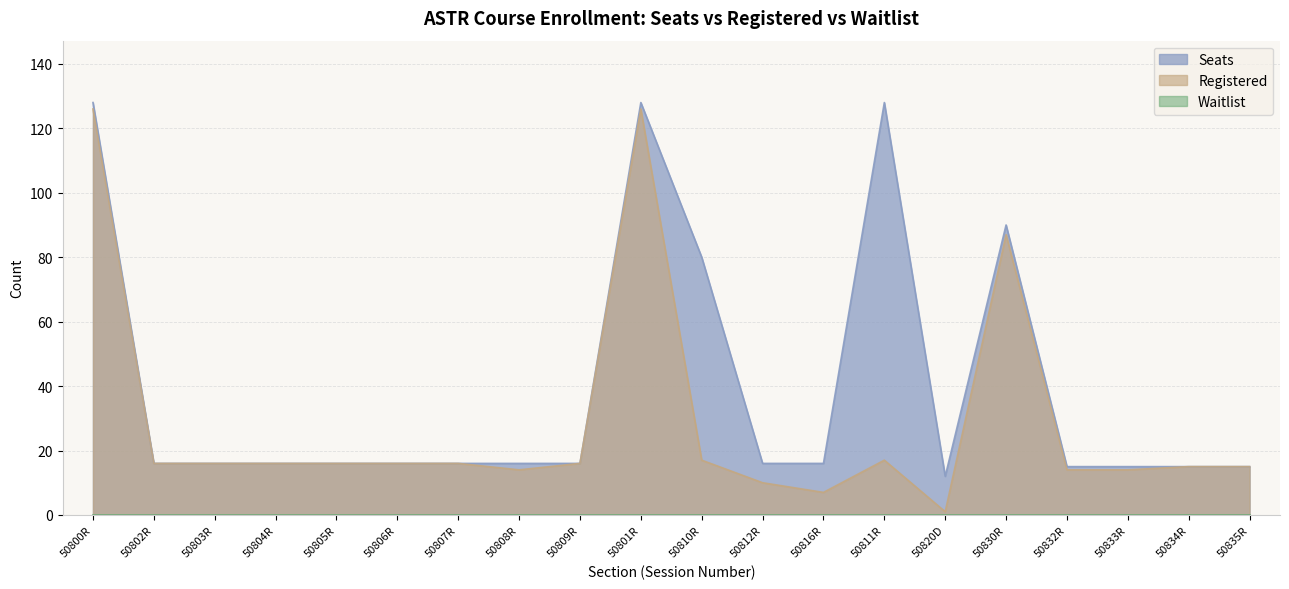

How many interior local valleys does the Seats series have?

1